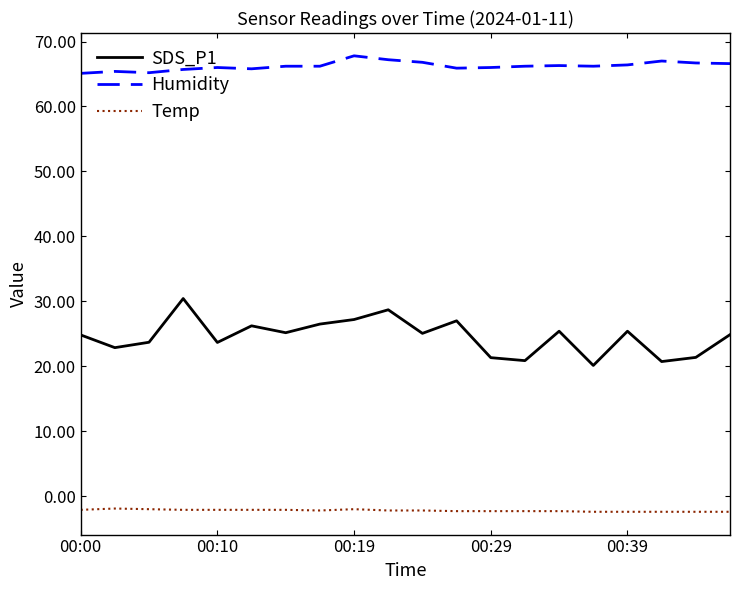

Which series has the widest spread of values?

SDS_P1